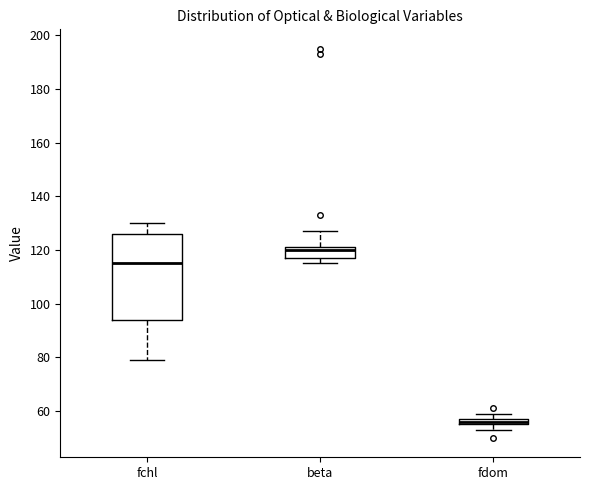

Where is the upper edge of the box for beta on the y-axis? The values are not printed on the chart, so give them approximately, as read against the axis.

122